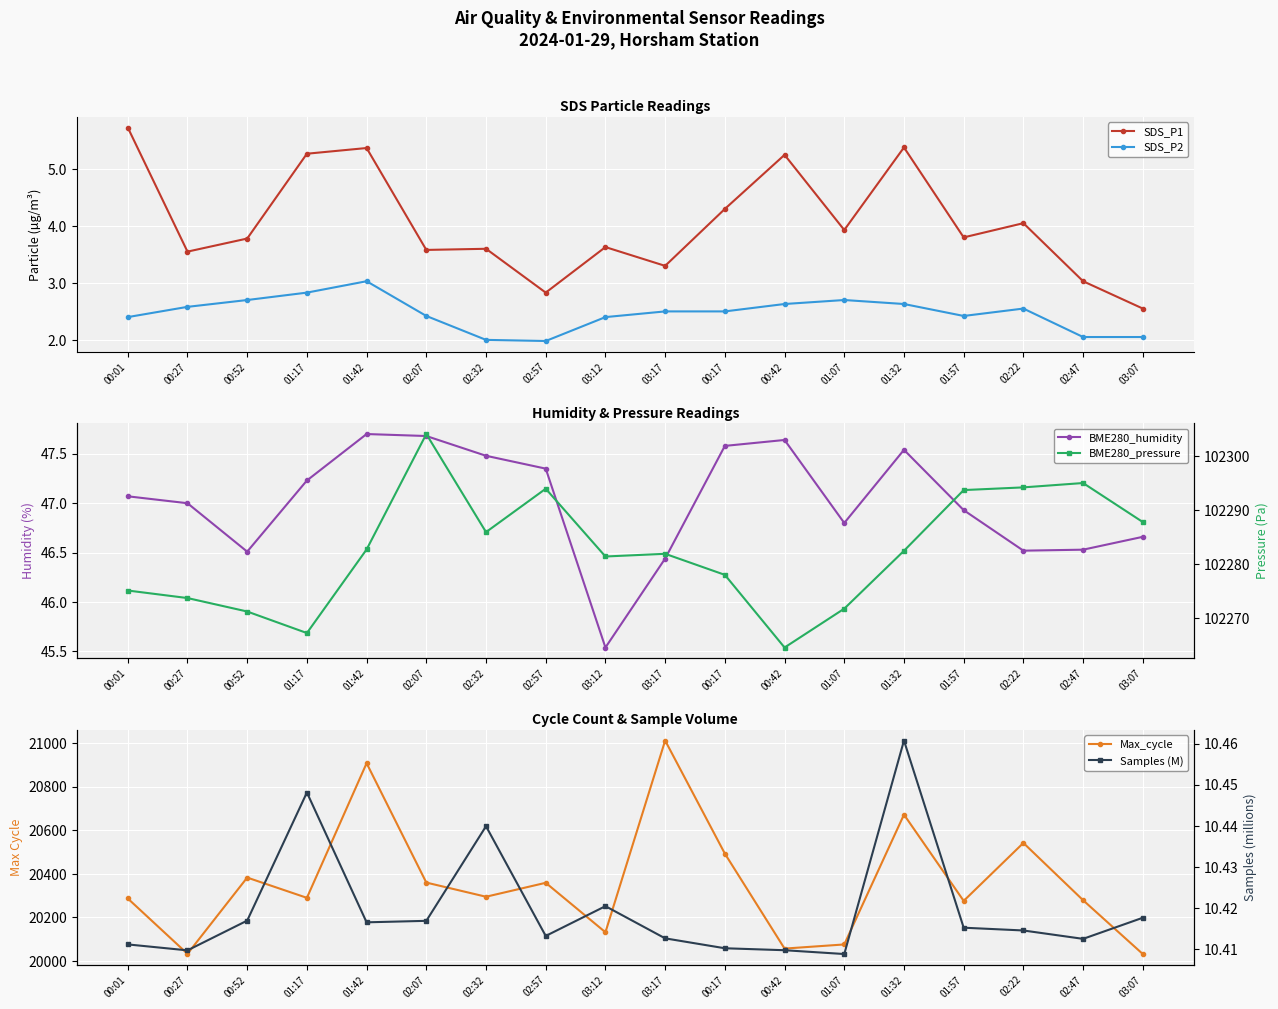

What is the average value of the BME280_pressure series?

102282.5